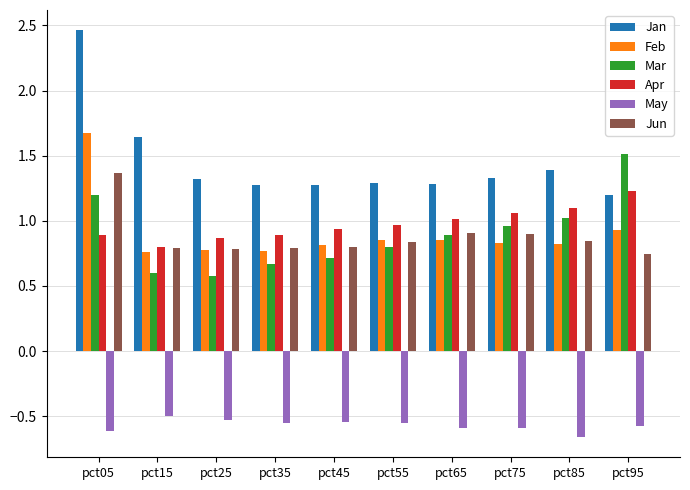

At which category does the chart reach its peak across all series?

pct05